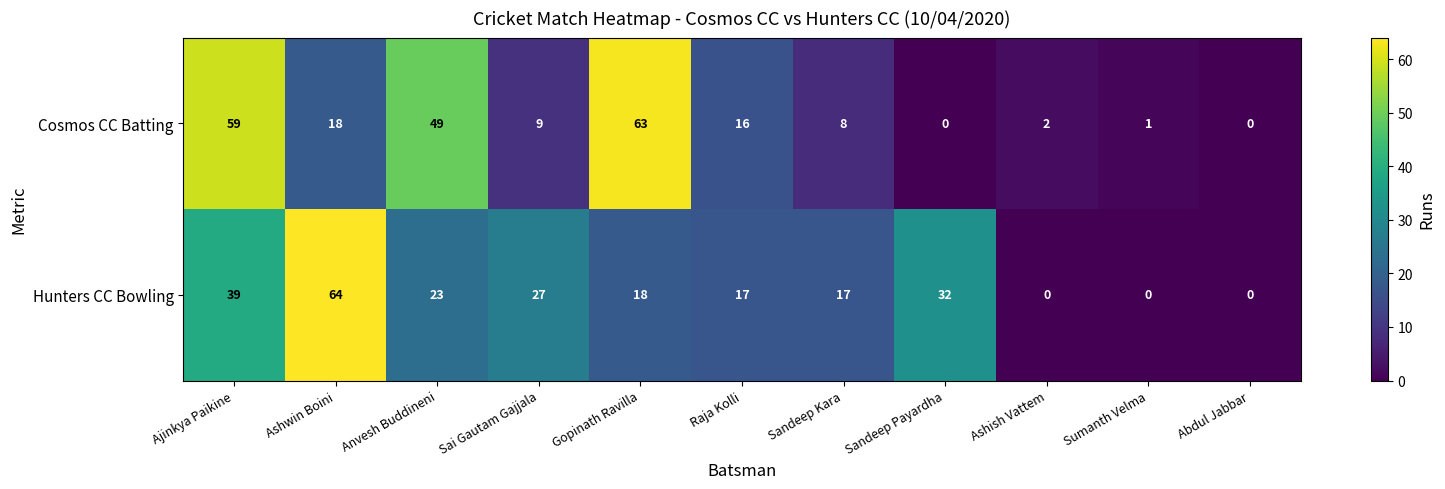

What is the difference between the maximum and second lowest values in the Hunters CC Bowling series?

64